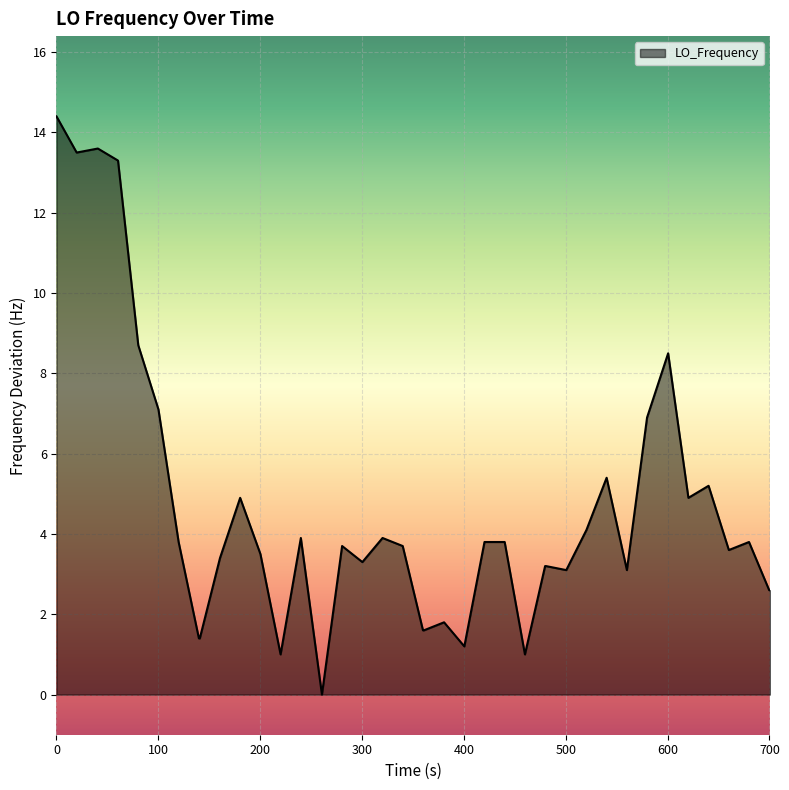

True or false: the data has more than 0 interior local peaks.

True